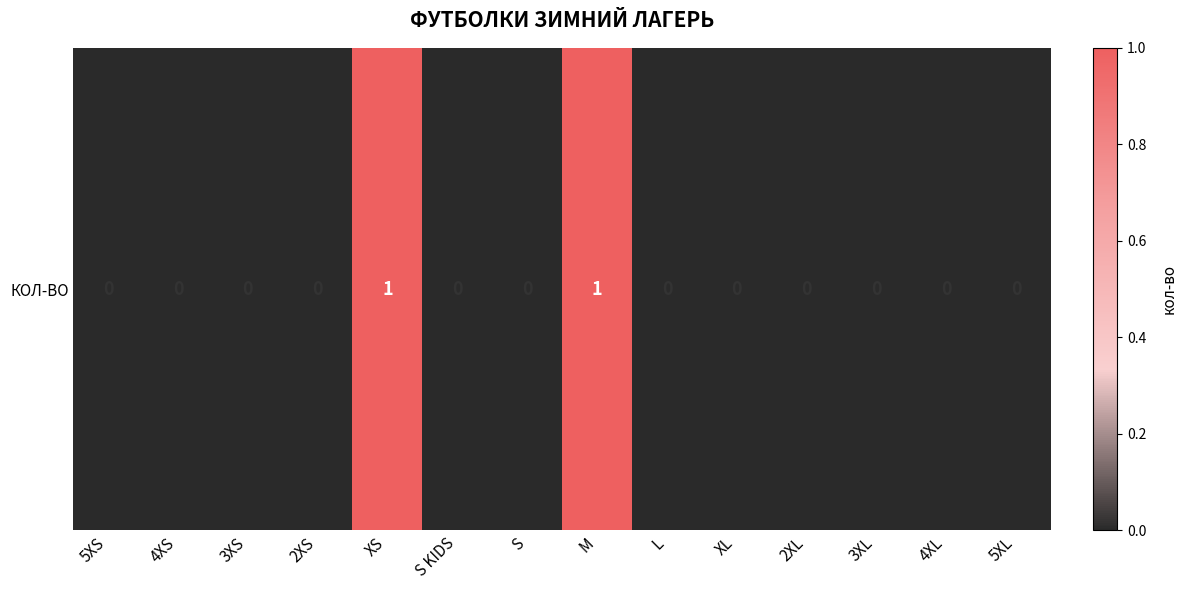

The chart shows a value of 0 at 2XL. True or false?

False